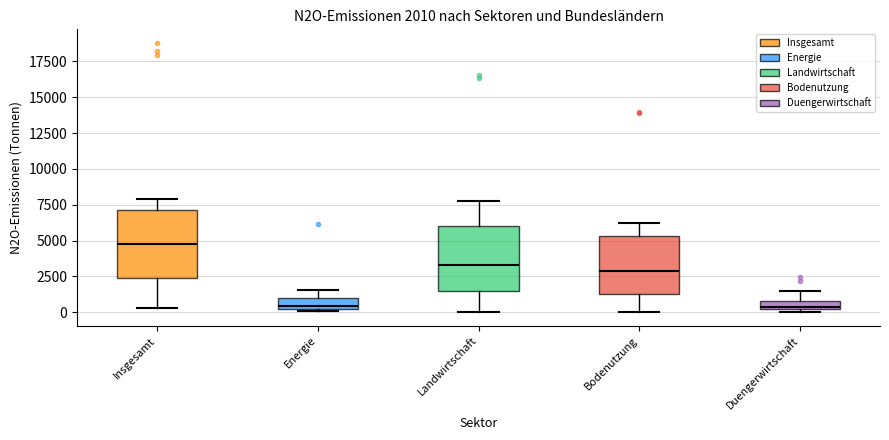

Which box's median line is the highest?

Insgesamt